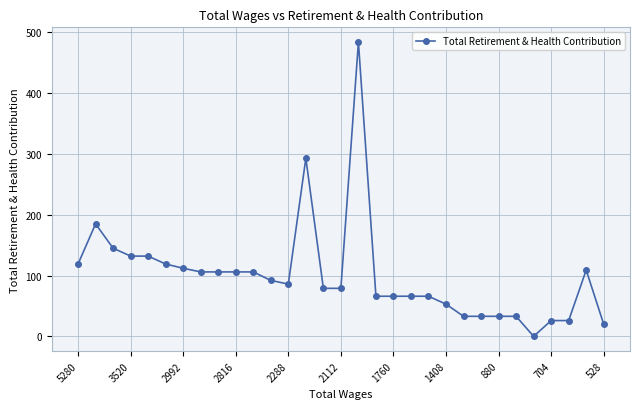

What is the maximum value shown in the chart?

484